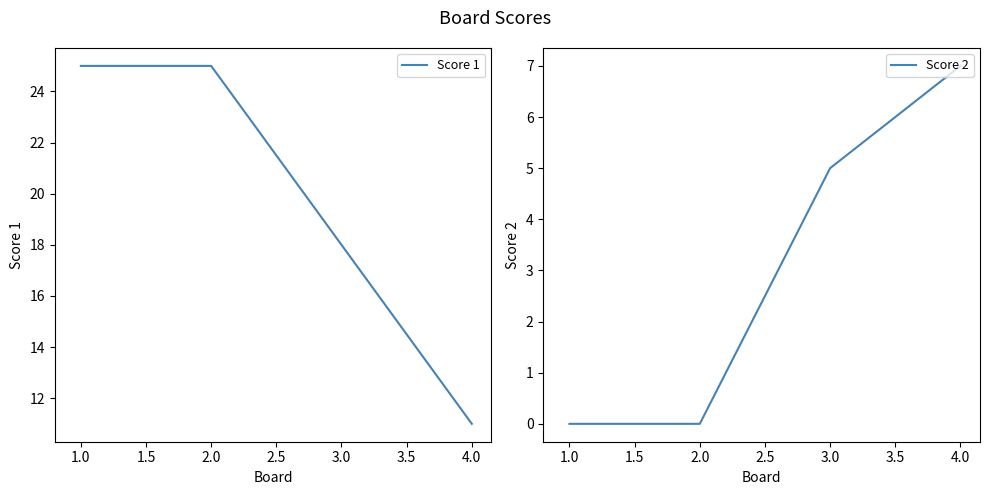

Is it true that Score 2 equals 5 at 3.0?

True